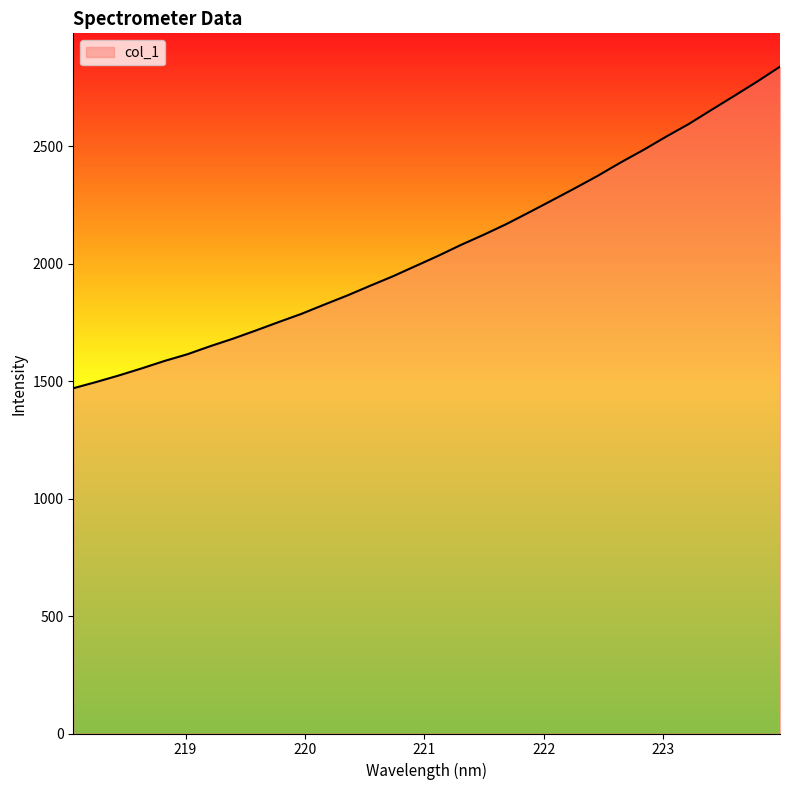

What is the difference between the maximum and minimum values?

1369.1